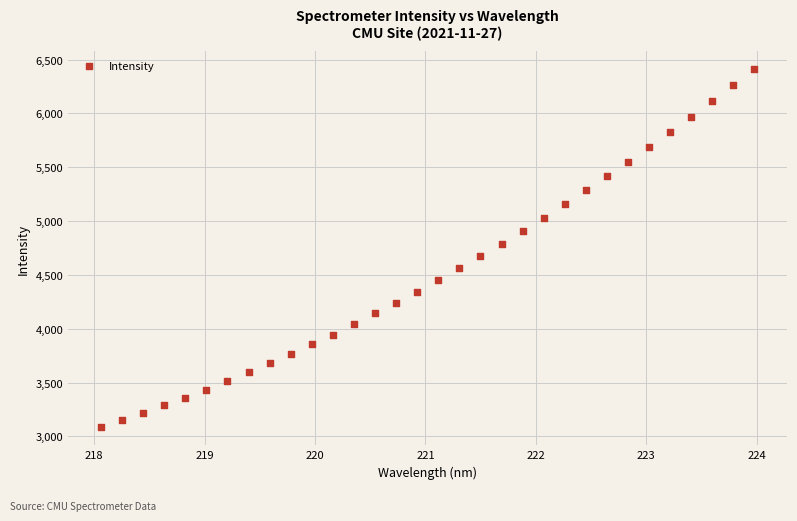

What is the range of Y values (max minus min)?

3333.6